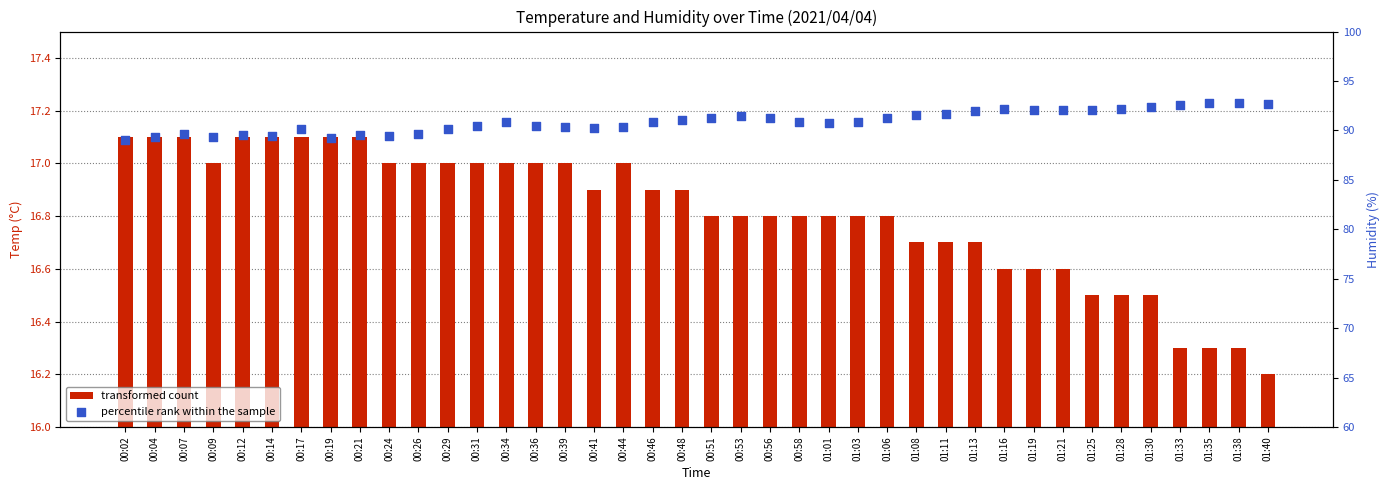

At how many categories does at least one series exceed 25?

40